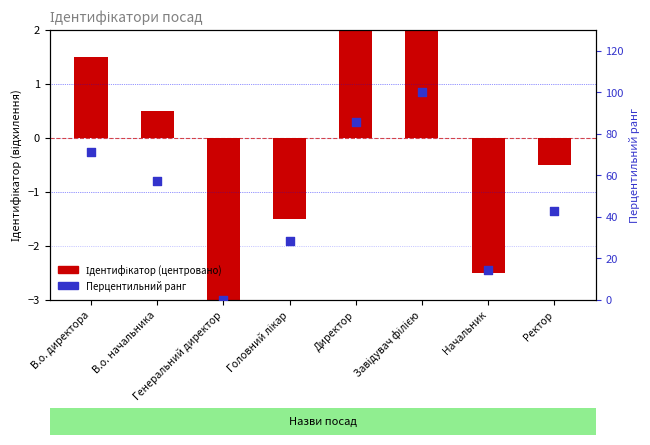

Is the value of Перцентильний ранг at Головний лікар greater than the value of Ідентифікатор (центровано) at В.о. директора?

Yes